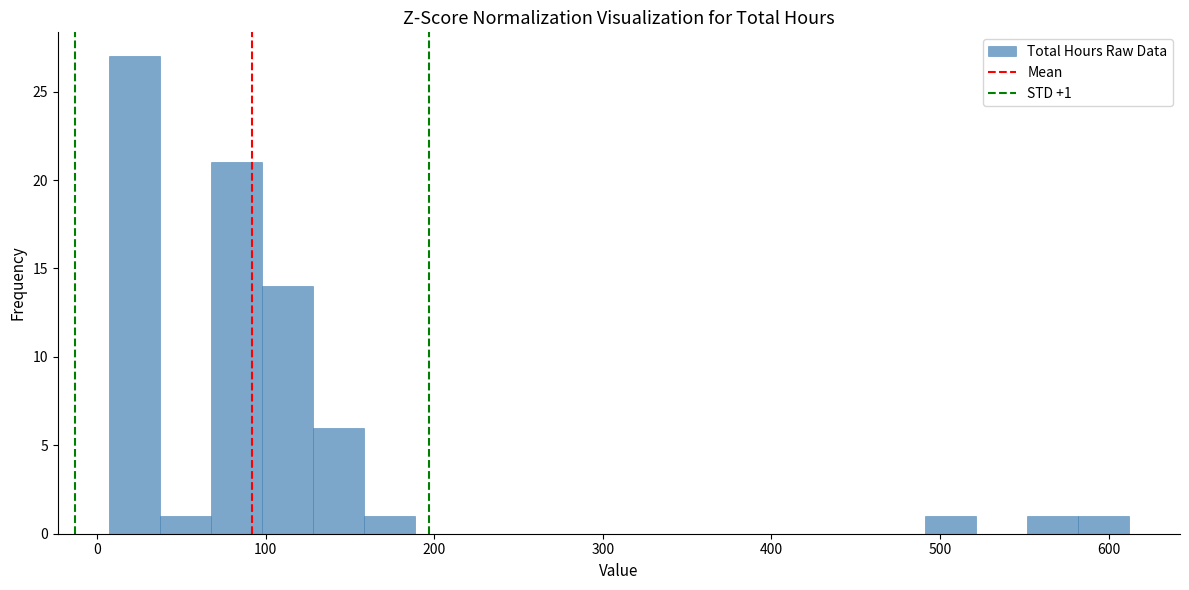

Around what value on the x-axis is the tallest bar? Give the approximate position of its centre, as read against the axis.

20